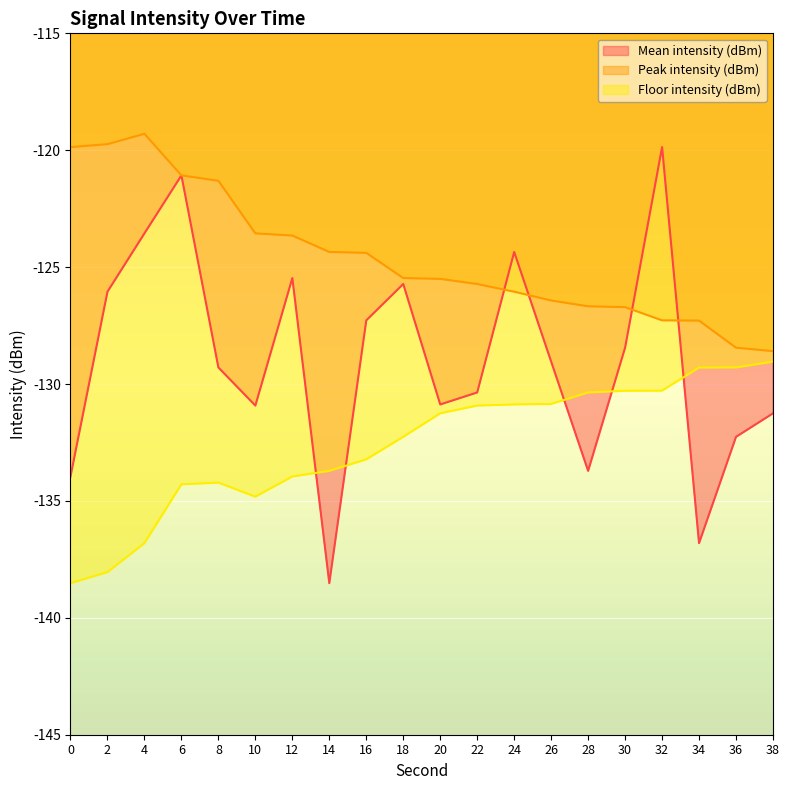

In Mean intensity (dBm), how many points are higher than both neighbors (excluding endpoints)?

5